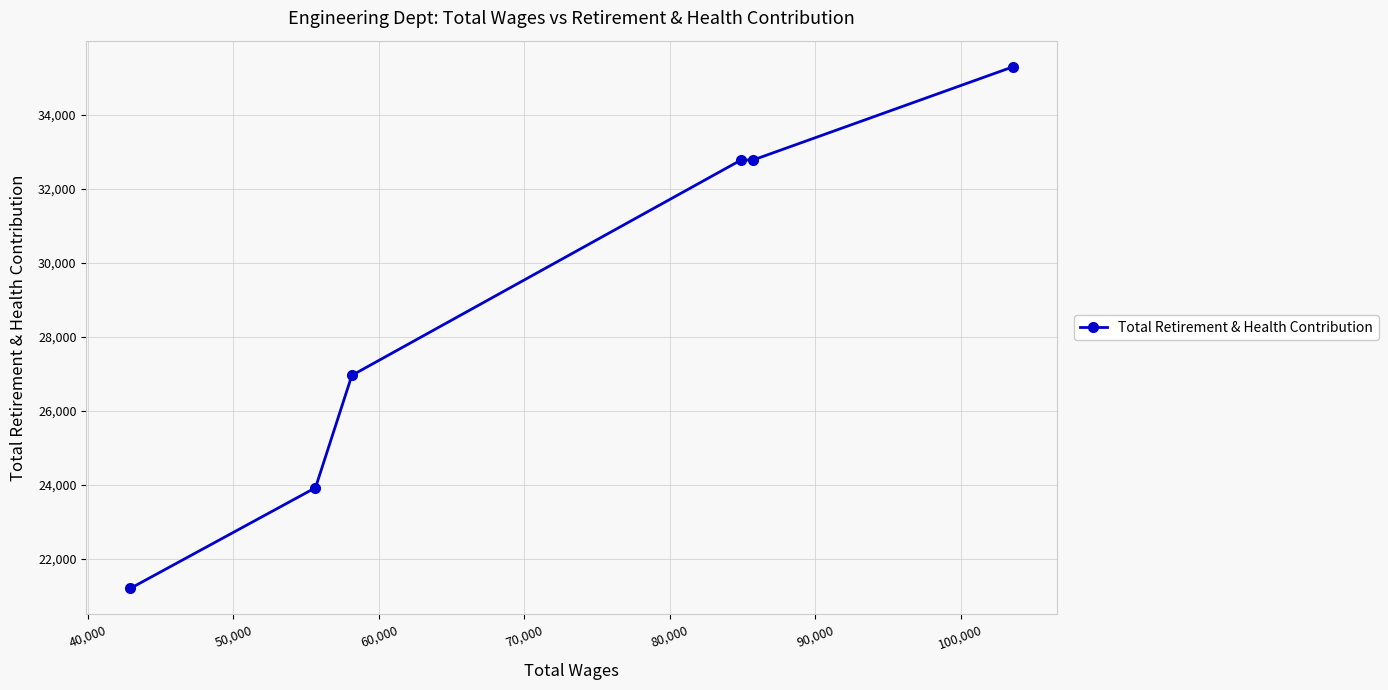

What is the difference between the maximum and second lowest values?

11374